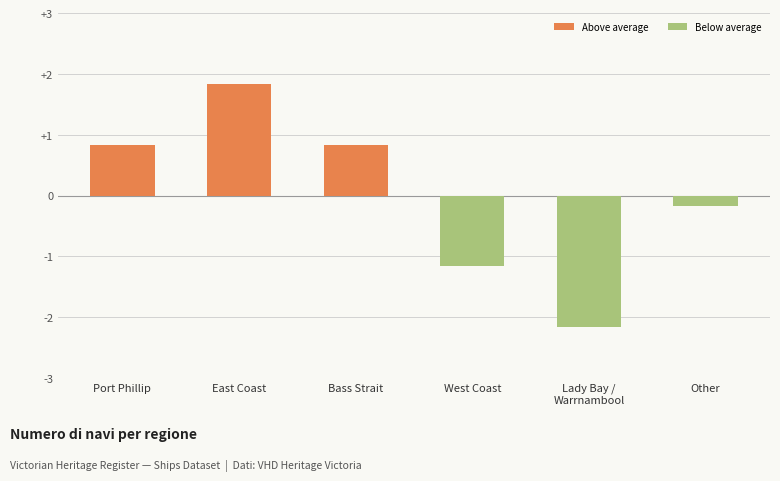

The value at Port Phillip is 0.3. True or false?

False